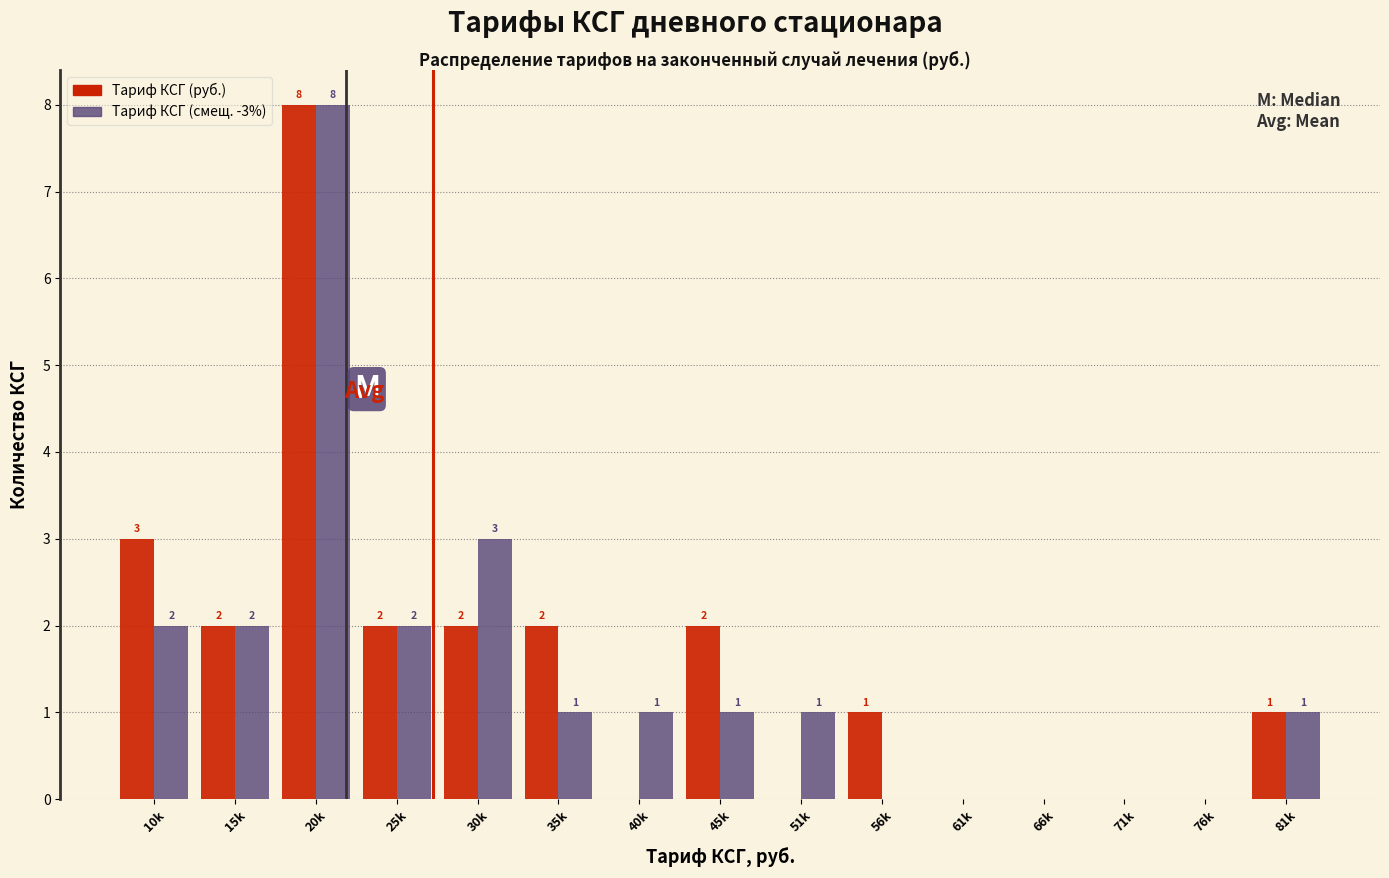

Reading right to left, what are all the values shown in this chart?

Тариф КСГ (руб.): 81k=1	76k=0	71k=0	66k=0	61k=0	56k=1	51k=0	45k=2	40k=0	35k=2	30k=2	25k=2	20k=8	15k=2	10k=3
Тариф КСГ (смещ. -3%): 81k=1	76k=0	71k=0	66k=0	61k=0	56k=0	51k=1	45k=1	40k=1	35k=1	30k=3	25k=2	20k=8	15k=2	10k=2